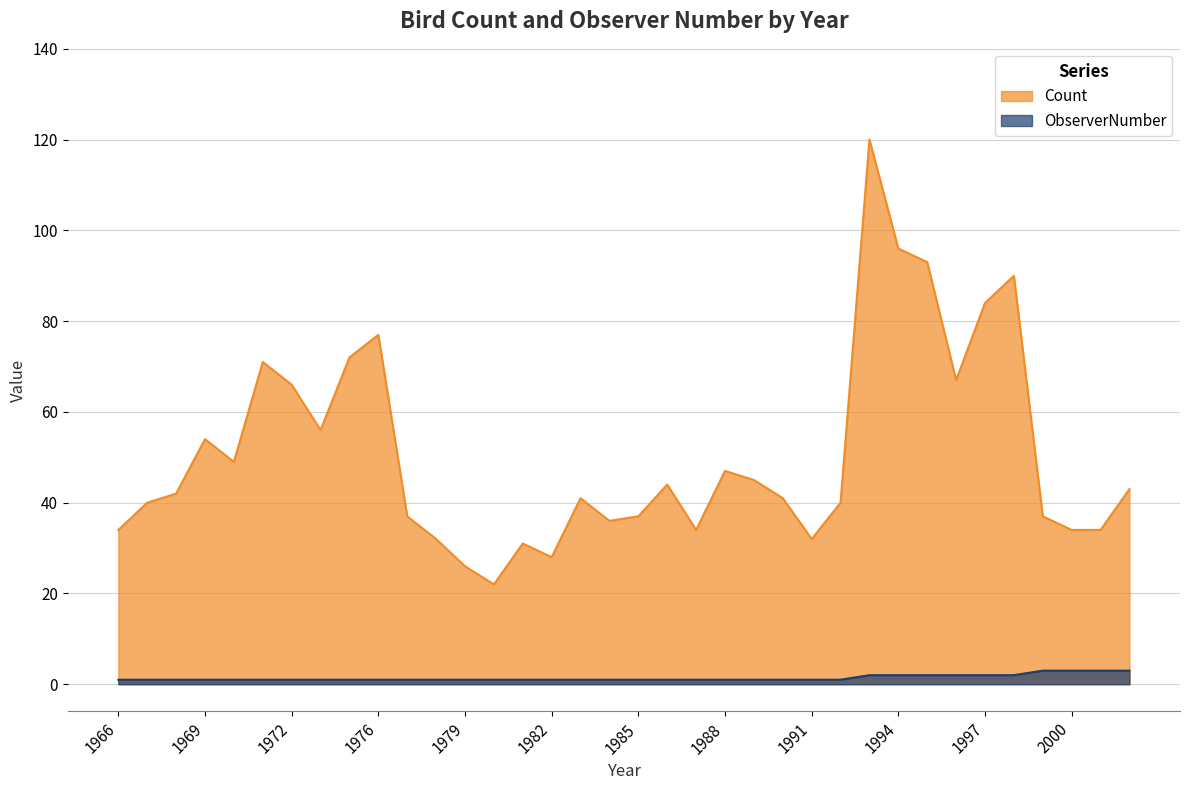

Reading left to right, transcribe all the data shown in this chart.

Count: 34	40	42	54	49	71	66	56	72	77	37	32	26	22	31	28	41	36	37	44	34	47	45	41	32	40	120	96	93	67	84	90	37	34	34	43
ObserverNumber: 1	1	1	1	1	1	1	1	1	1	1	1	1	1	1	1	1	1	1	1	1	1	1	1	1	1	2	2	2	2	2	2	3	3	3	3